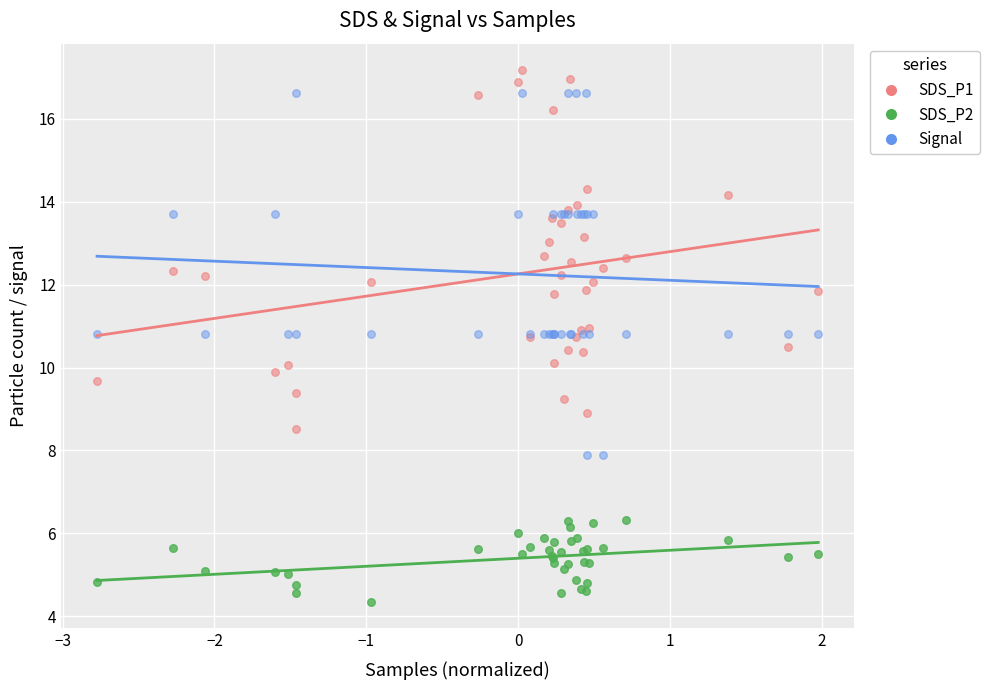

What is the X range (max minus min) for the scatter plot?

4.8